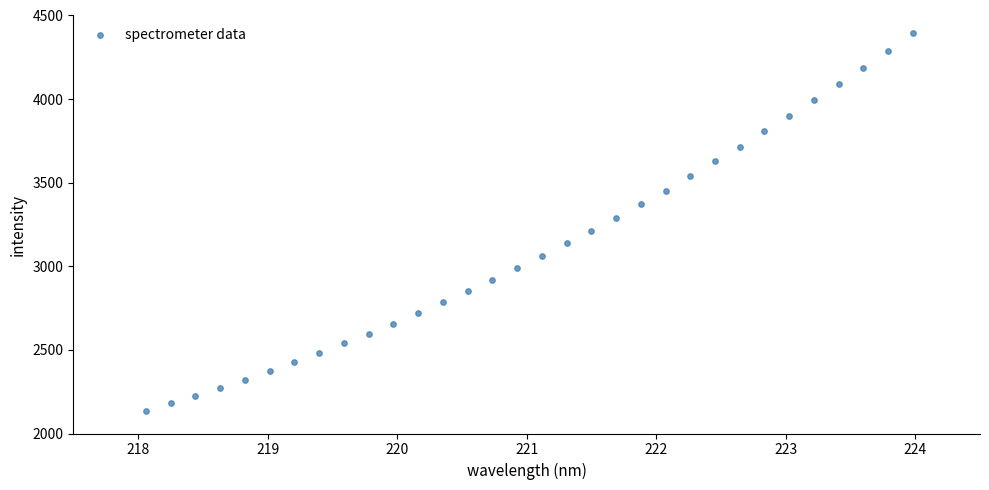

What is the range of Y values (max minus min)?

2258.9